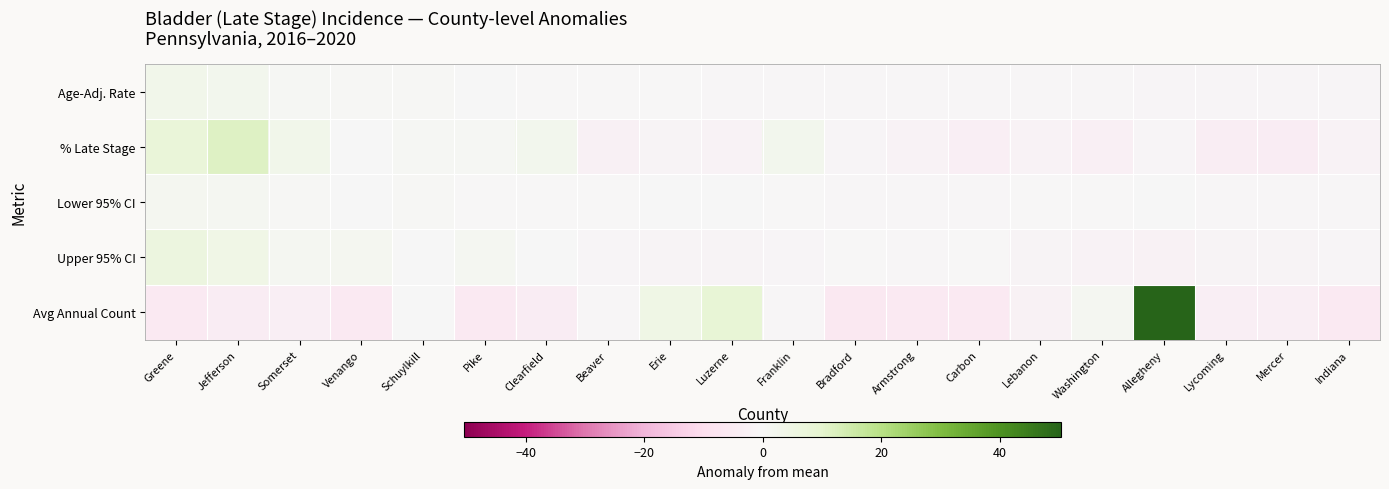

List the series in order of their peak value, highest first.

Avg Annual Count, % Late Stage, Upper 95% CI, Age-Adj. Rate, Lower 95% CI